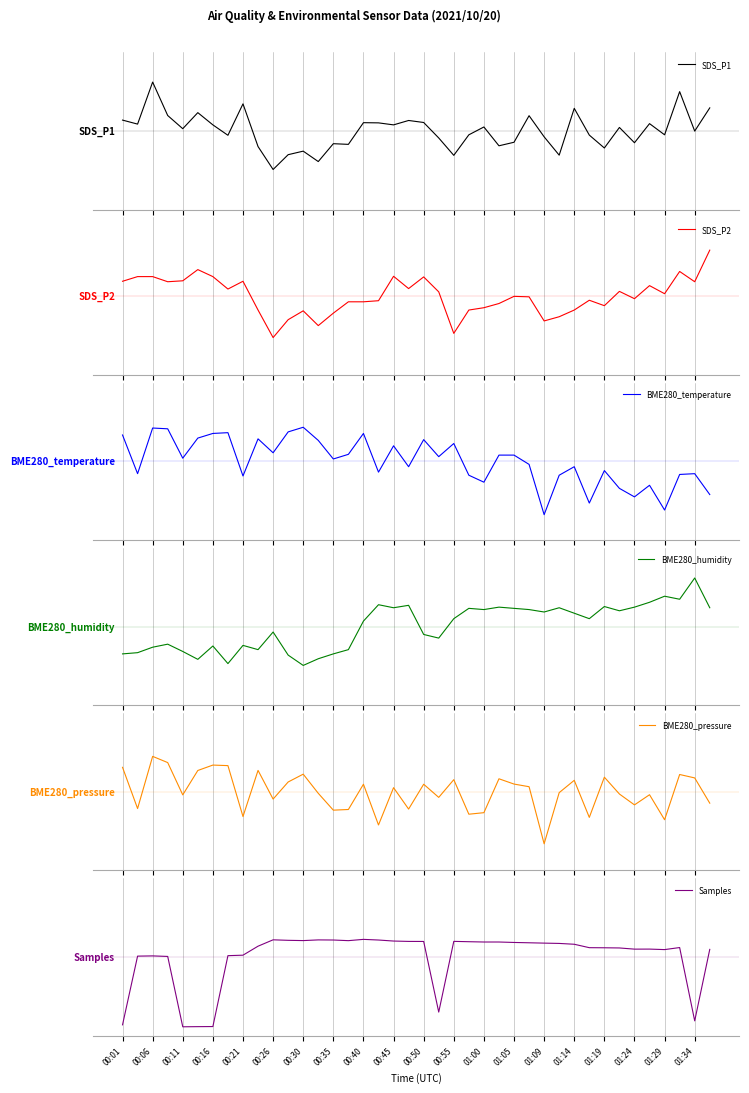

Which series has the largest total across all categories?

Samples